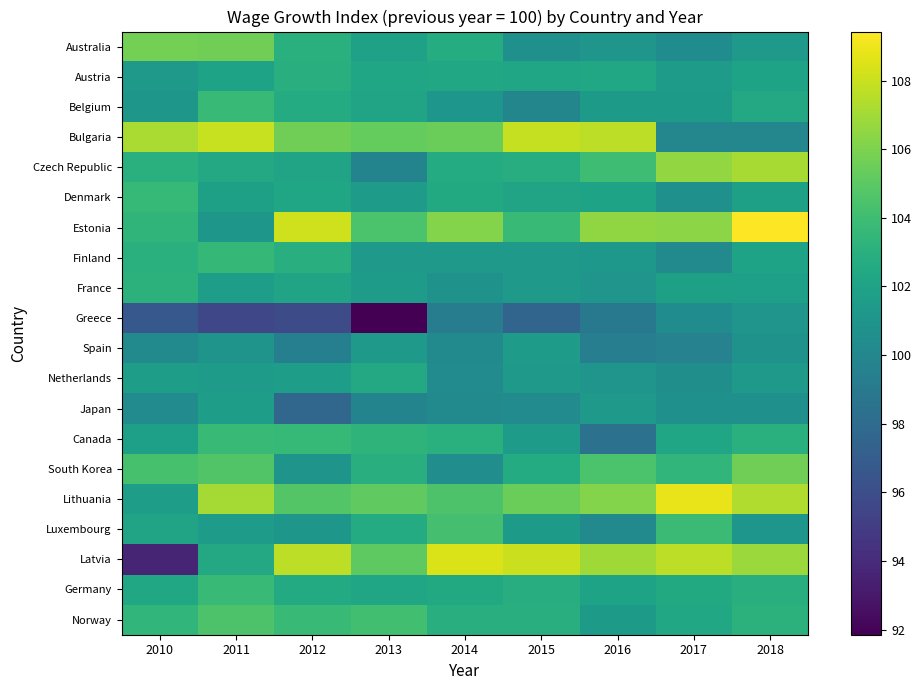

How many data points in Australia are less than 101?

3